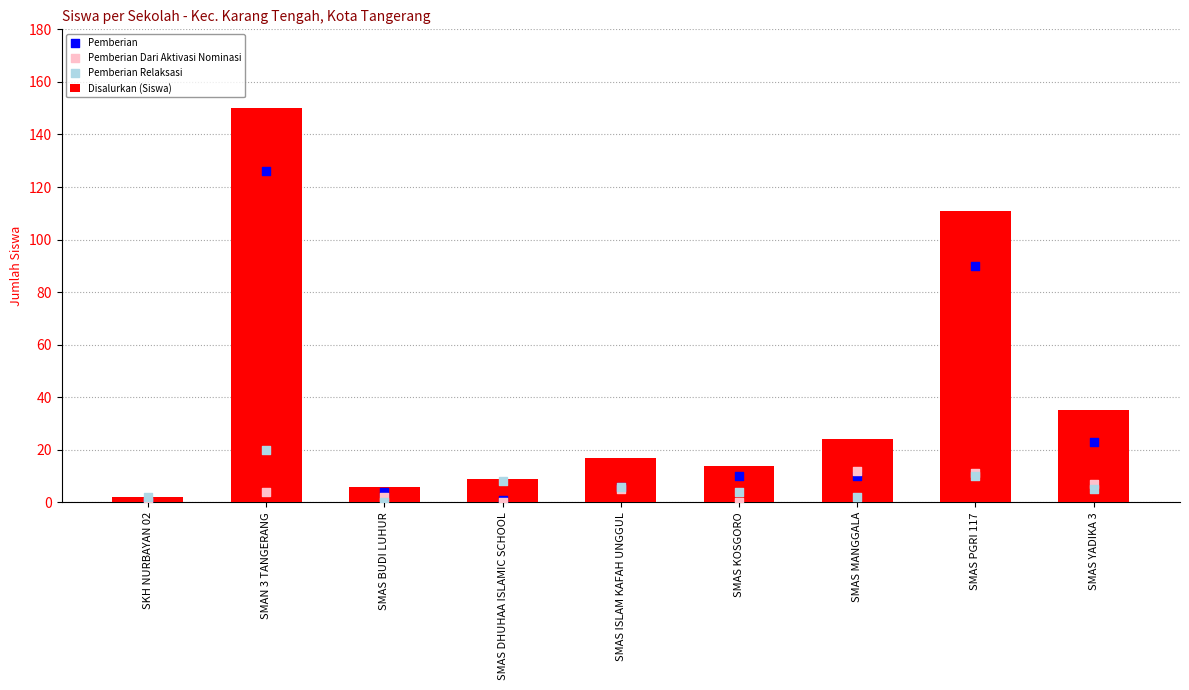

Which series contains the highest Y value?

Disalurkan (Siswa)